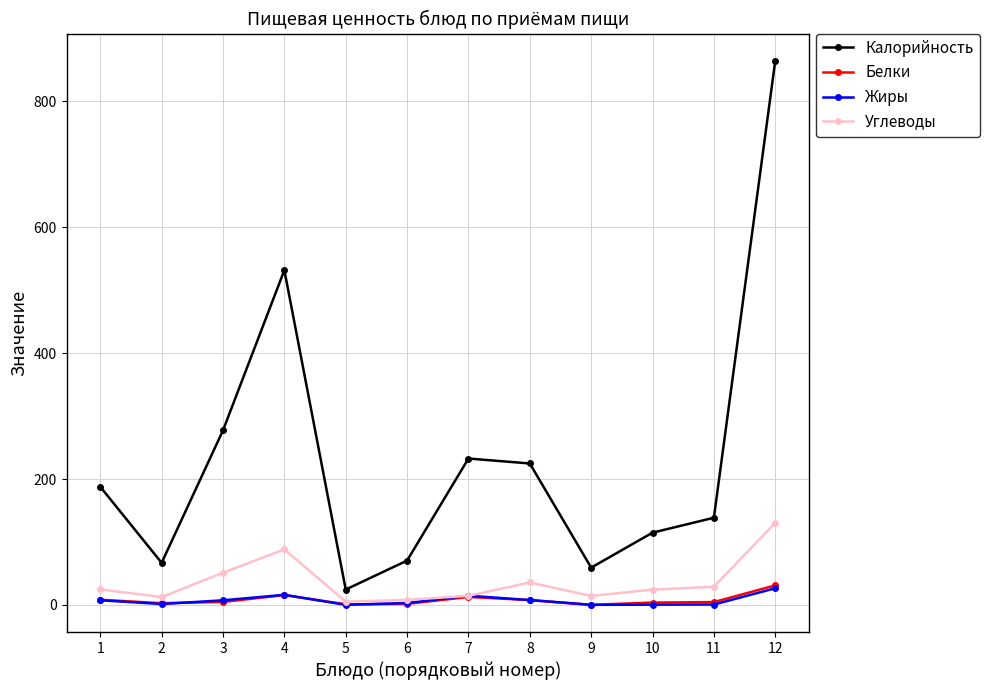

Read the Калорийность value at 4.

531.9